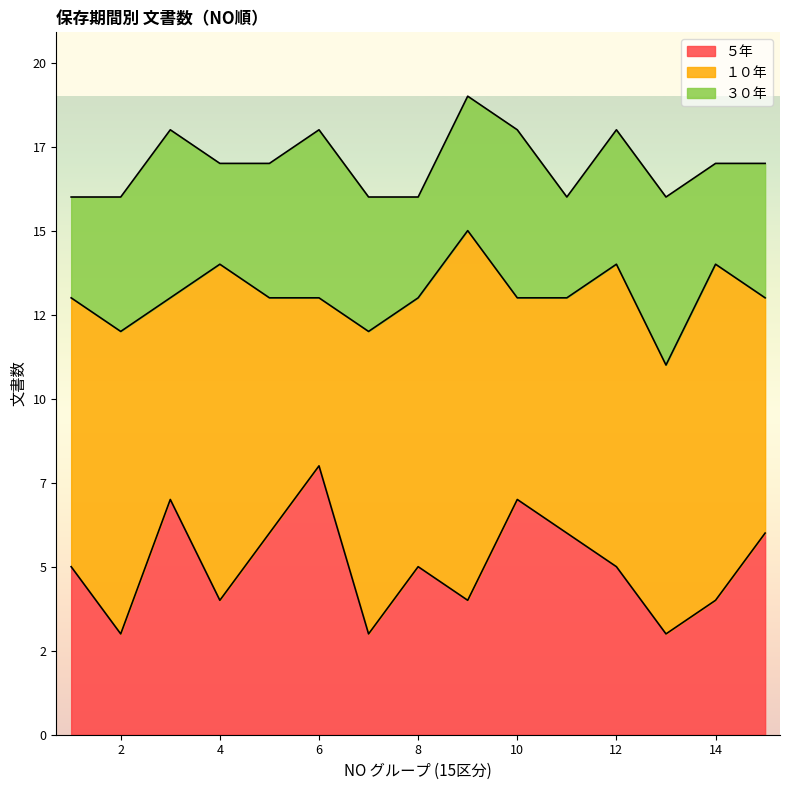

True or false: ５年 and １０年 intersect in this chart.

False